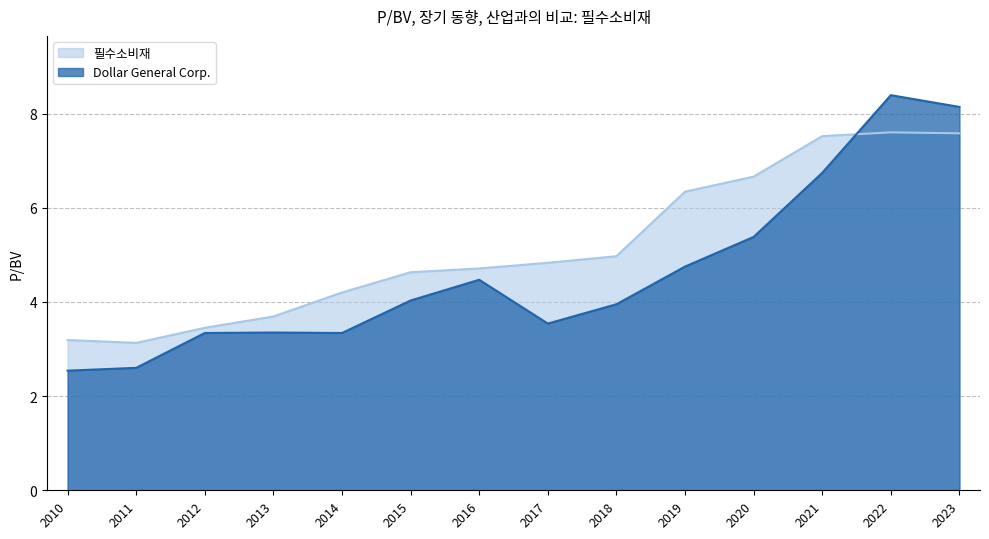

What is the sum of all 필수소비재 values?

72.5